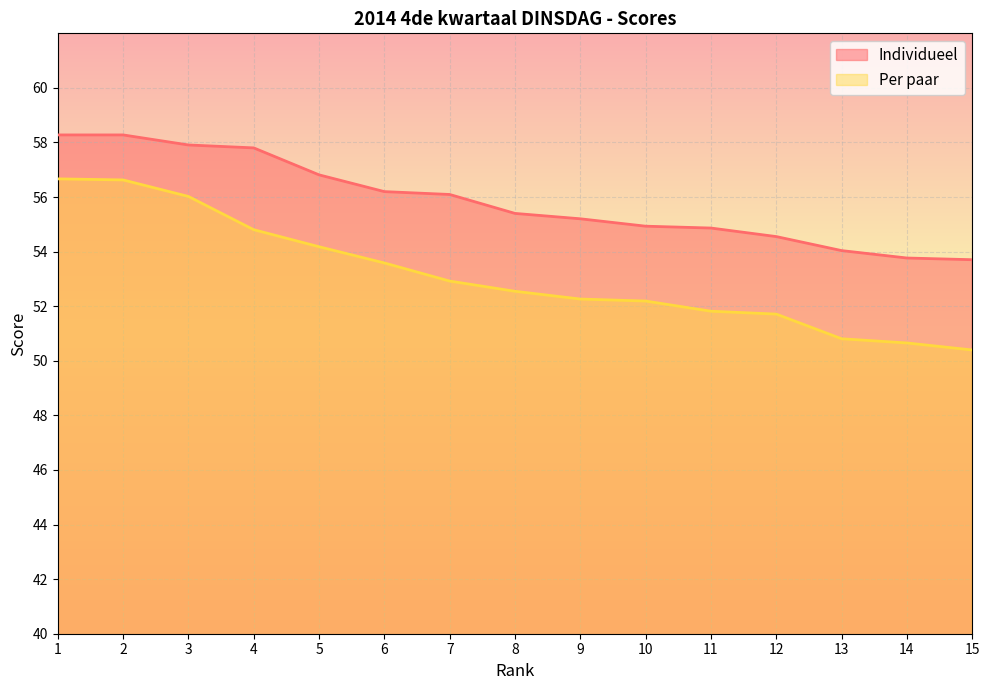

True or false: Per paar and Individueel intersect in this chart.

False